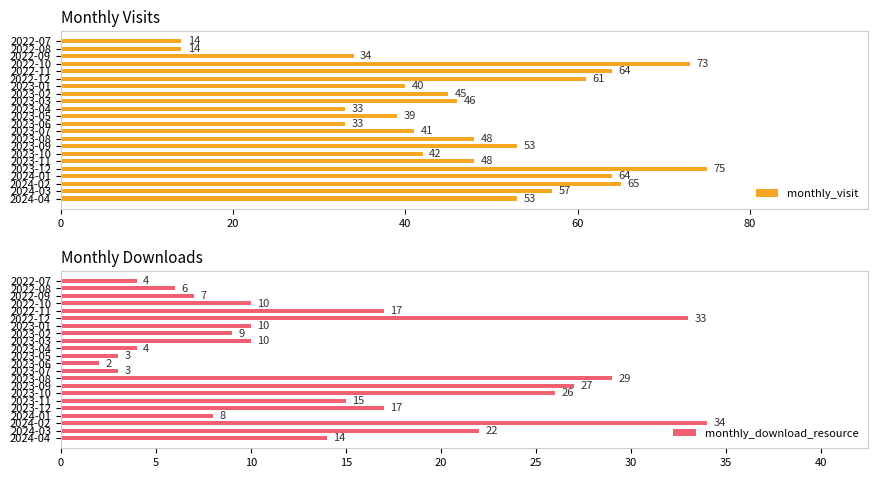

At which label is monthly_visit closest to 44?

2023-02